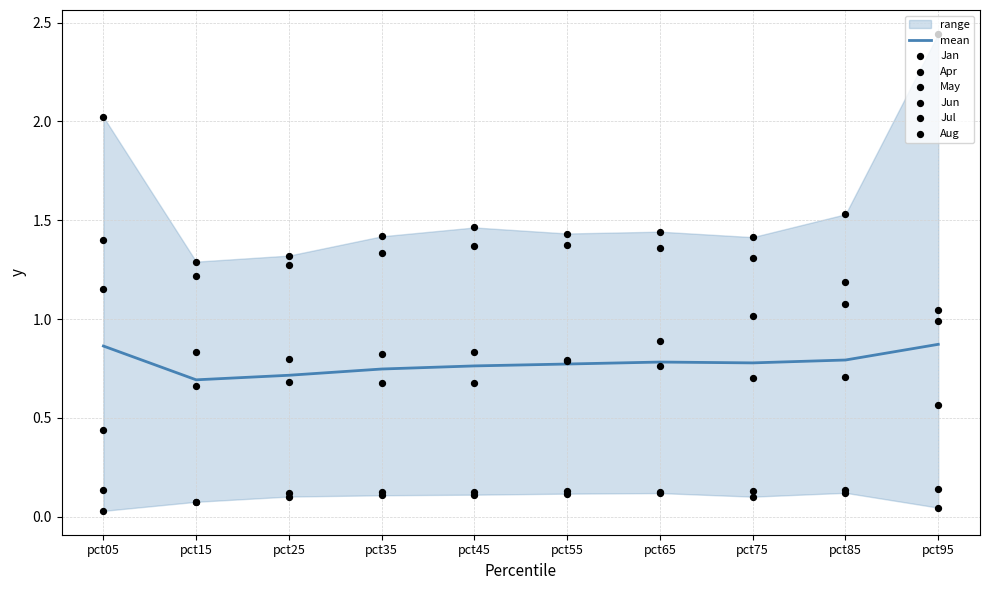

Is it true that mean equals 0.7 at pct15?

True